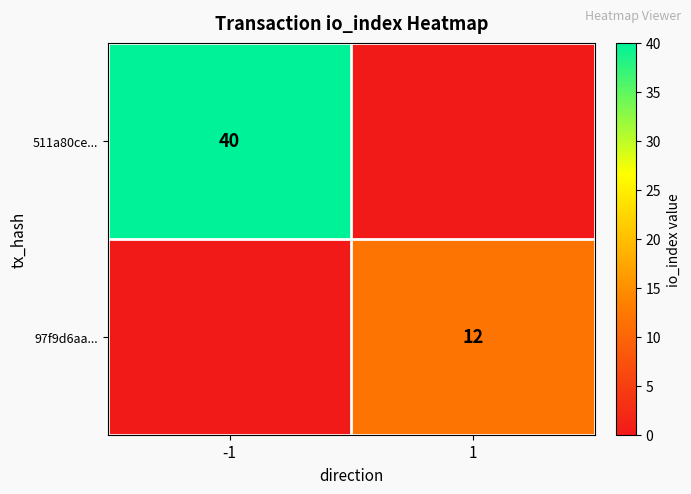

Is it true that 97f9d6aa... equals 12 at 1?

True